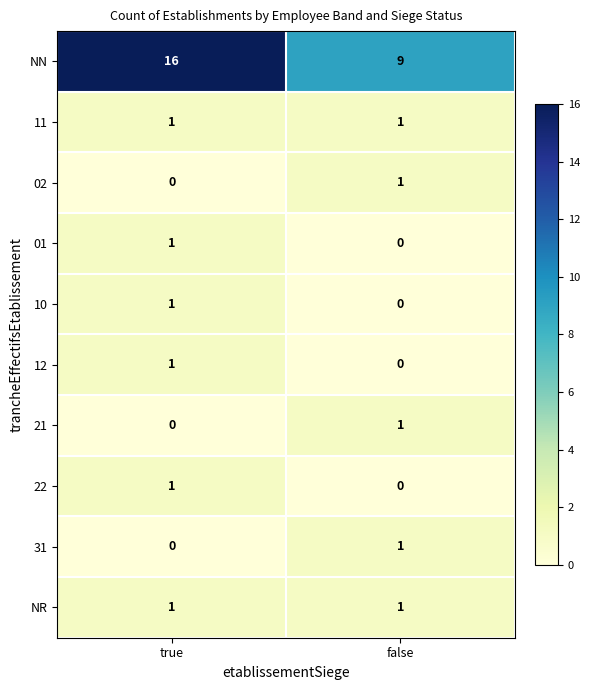

What is the maximum value shown in the chart?

16